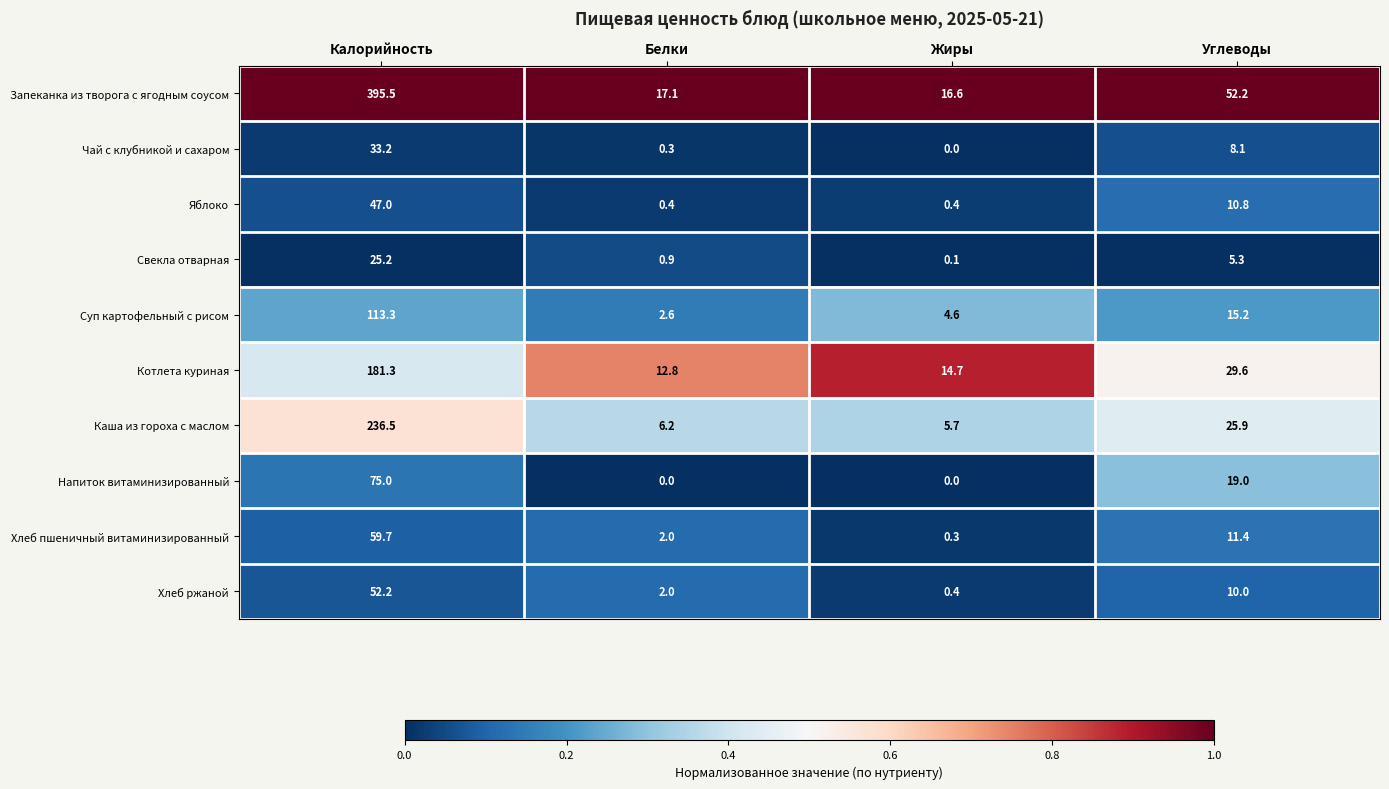

Is the value of Запеканка из творога с ягодным соусом at Белки greater than the value of Суп картофельный с рисом at Углеводы?

Yes